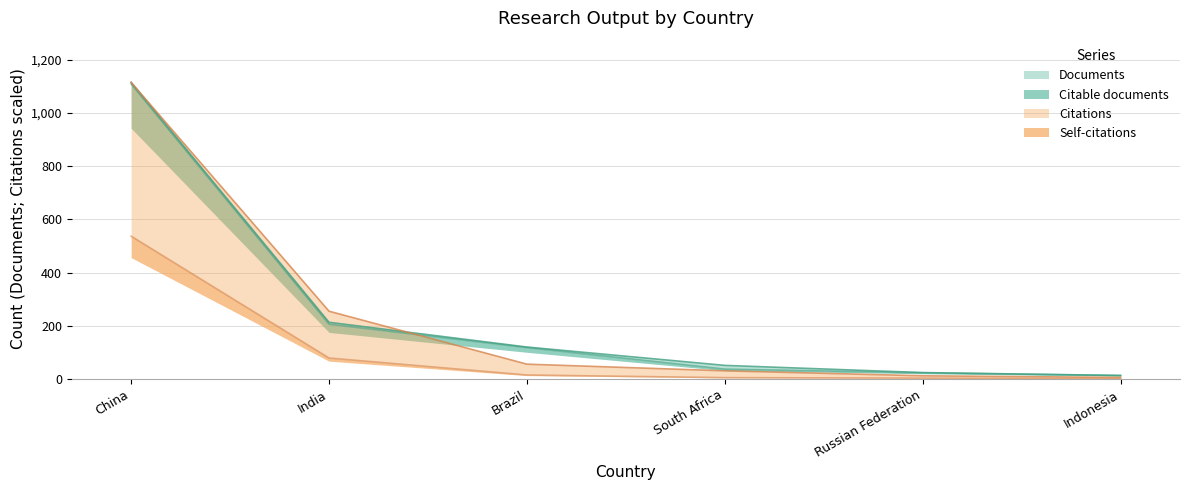

The value of Citations at India is 254.7. True or false?

True